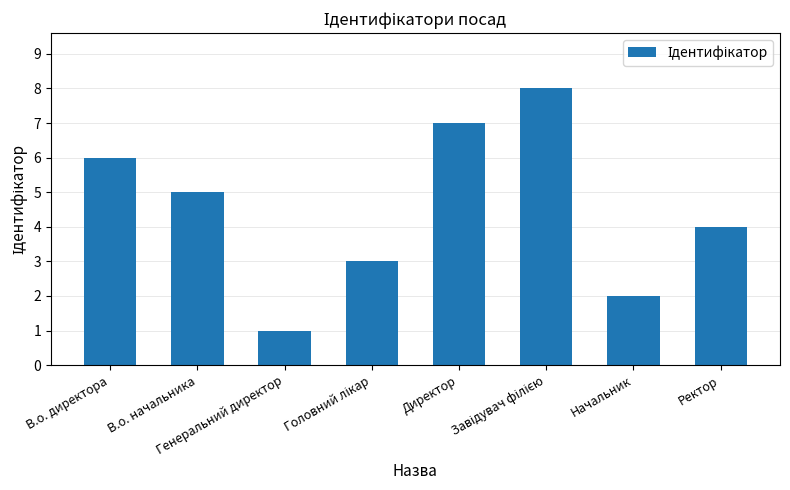

What is the sum of all values?

36